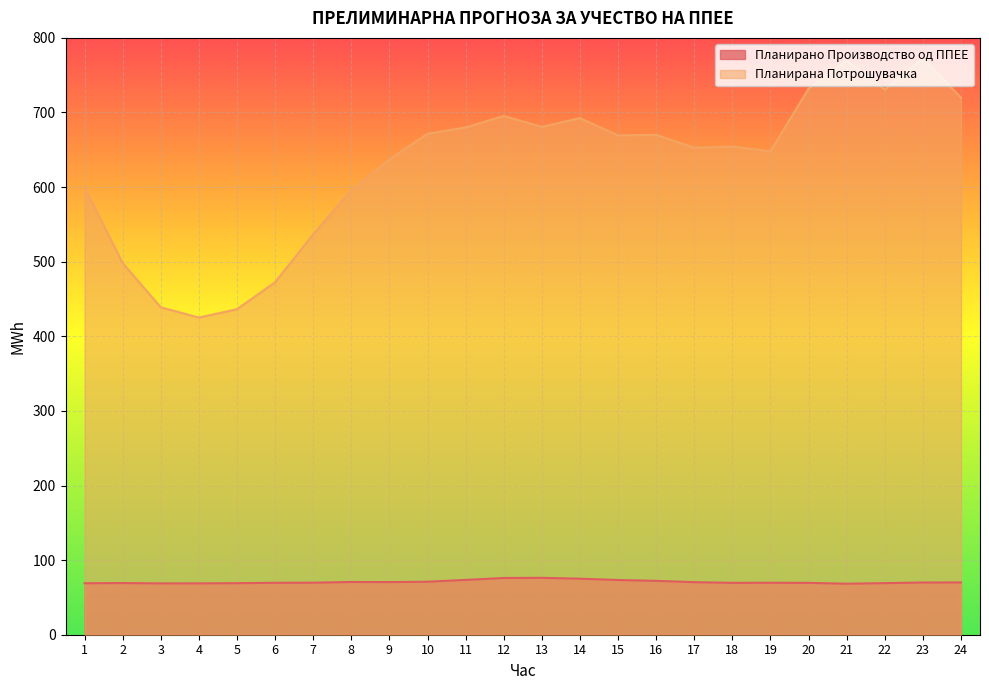

How many data points in Планирано Производство од ППЕЕ are less than 69?

4